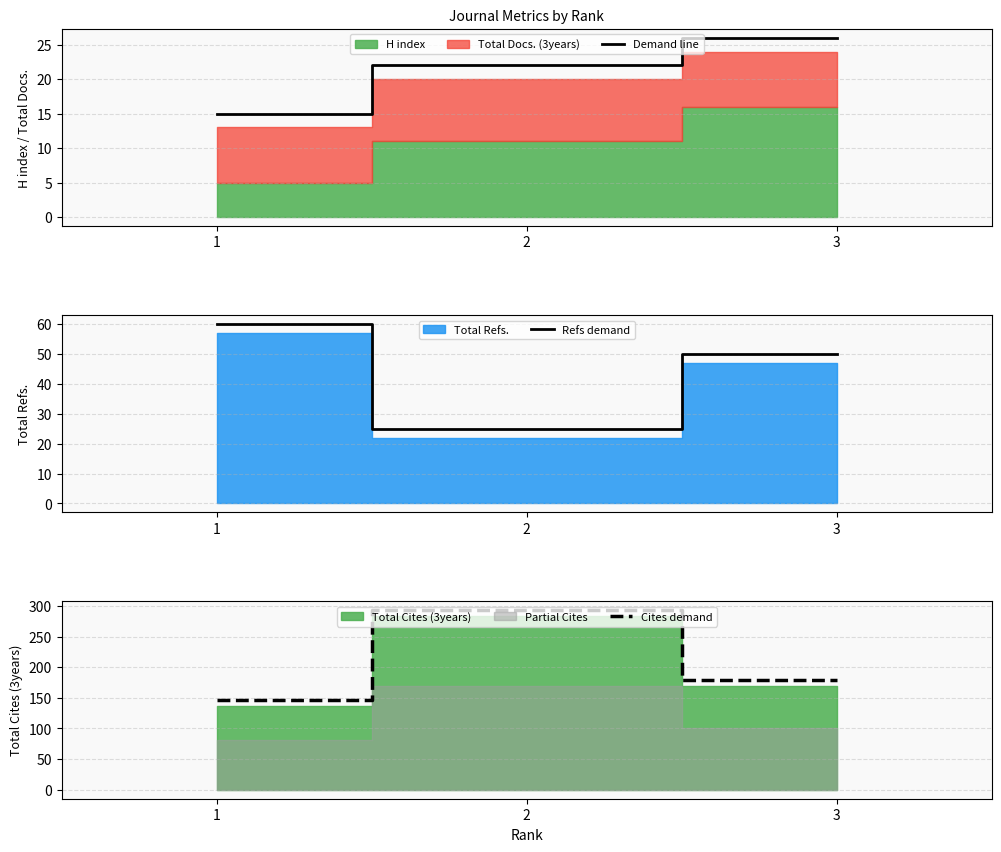

What is the highest value of the Demand line series?

26